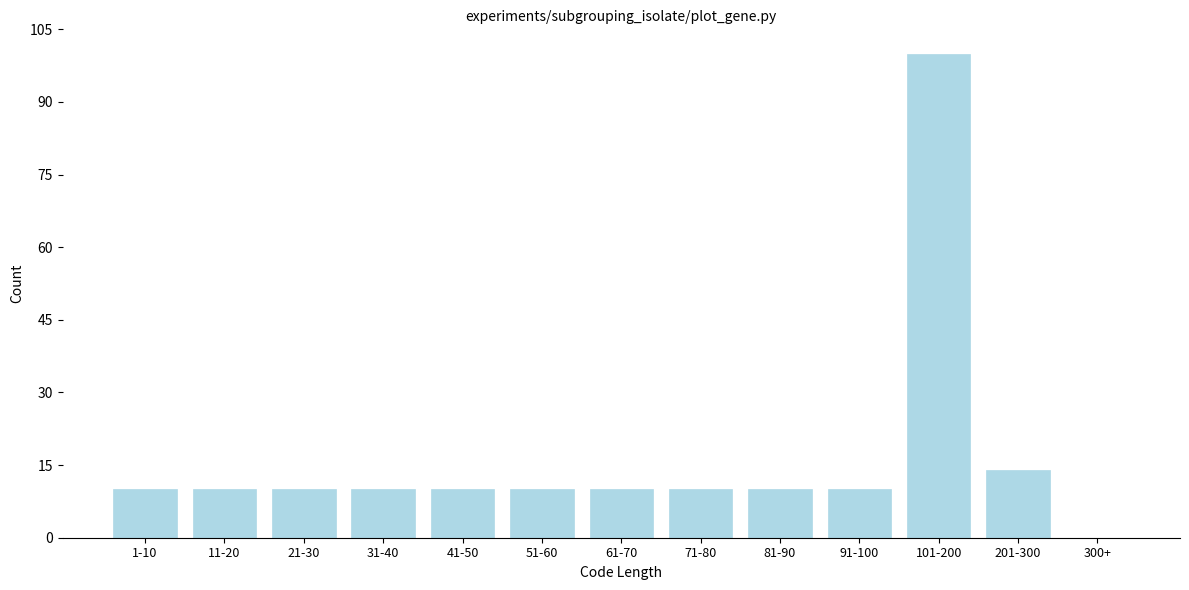

Reading right to left, list all the values displayed in this chart.

300+=0	201-300=14	101-200=100	91-100=10	81-90=10	71-80=10	61-70=10	51-60=10	41-50=10	31-40=10	21-30=10	11-20=10	1-10=10